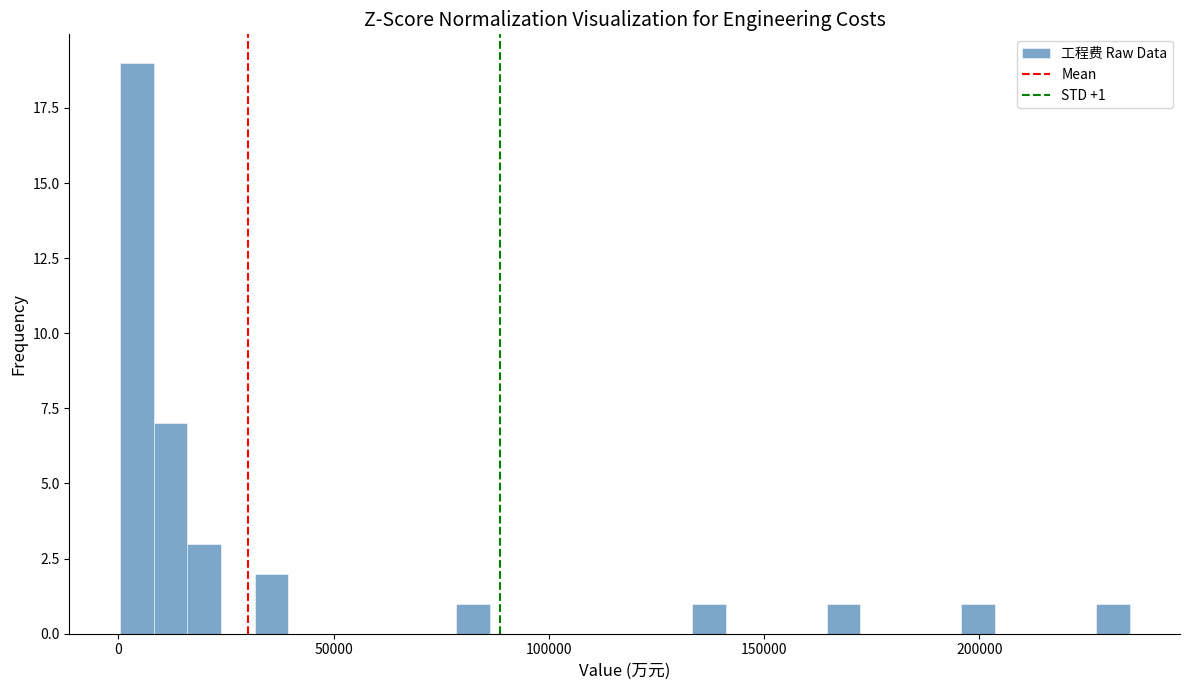

Around what value on the x-axis is the tallest bar? Give the approximate position of its centre, as read against the axis.

5000